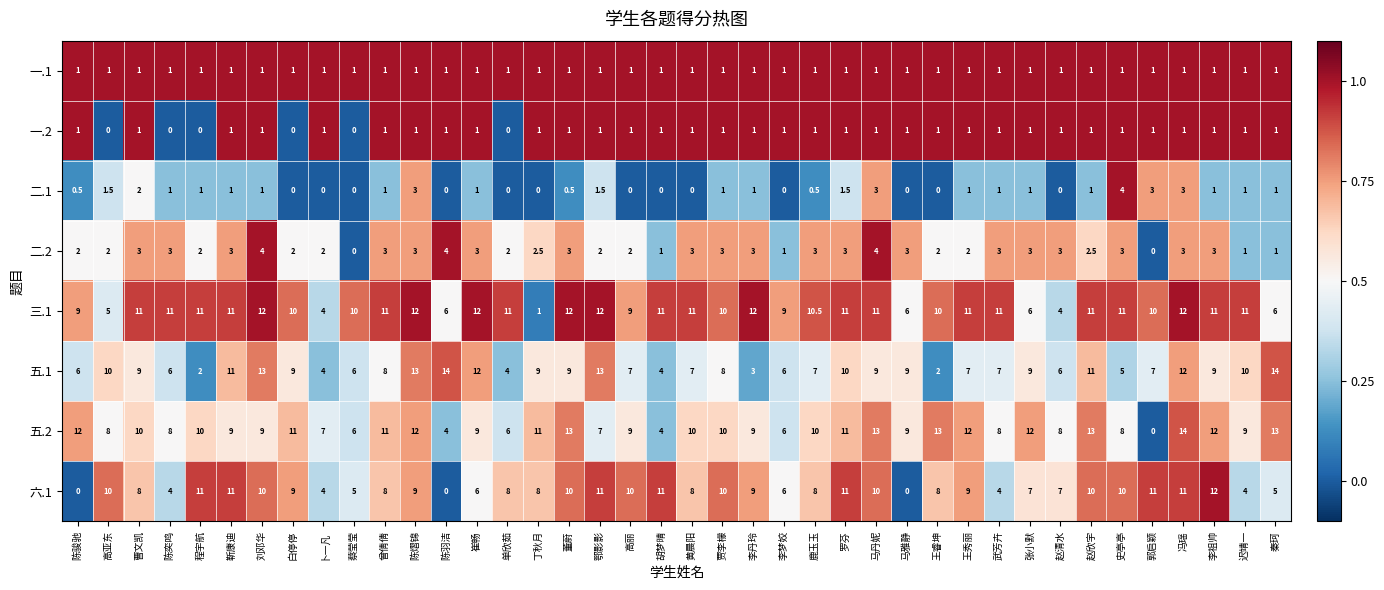

How many distinct data groups are displayed?

8